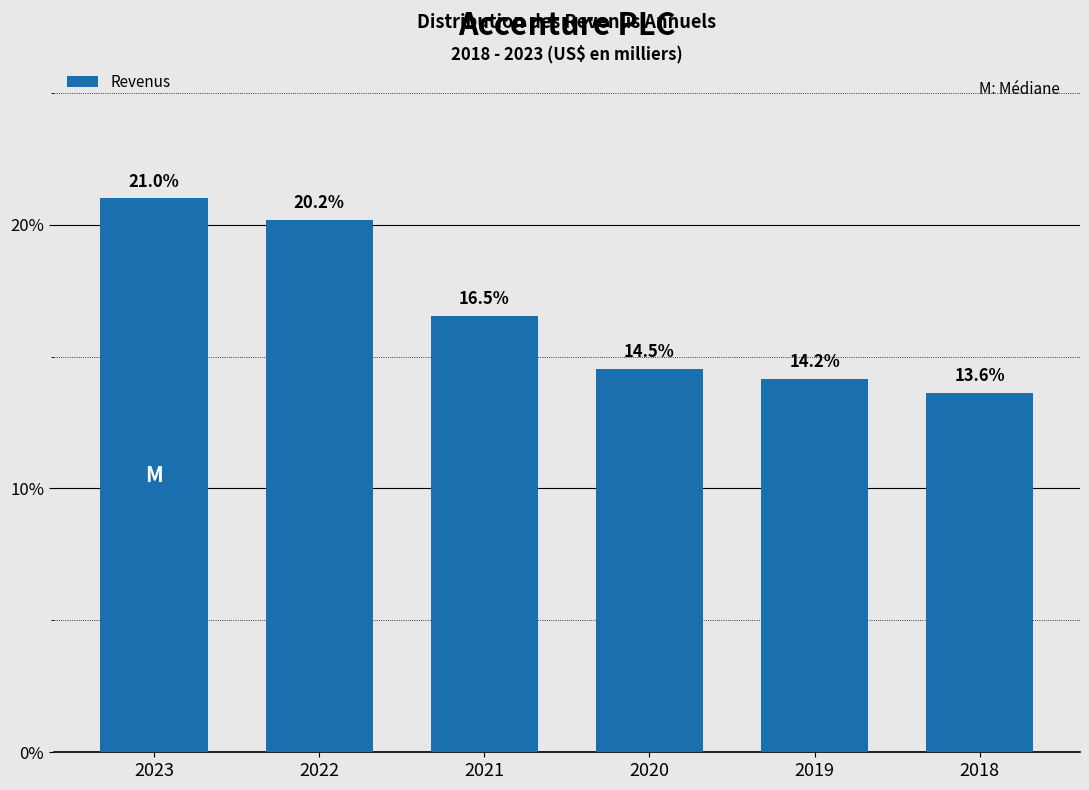

Reading left to right, list all the values displayed in this chart.

21.0	20.2	16.5	14.5	14.2	13.6